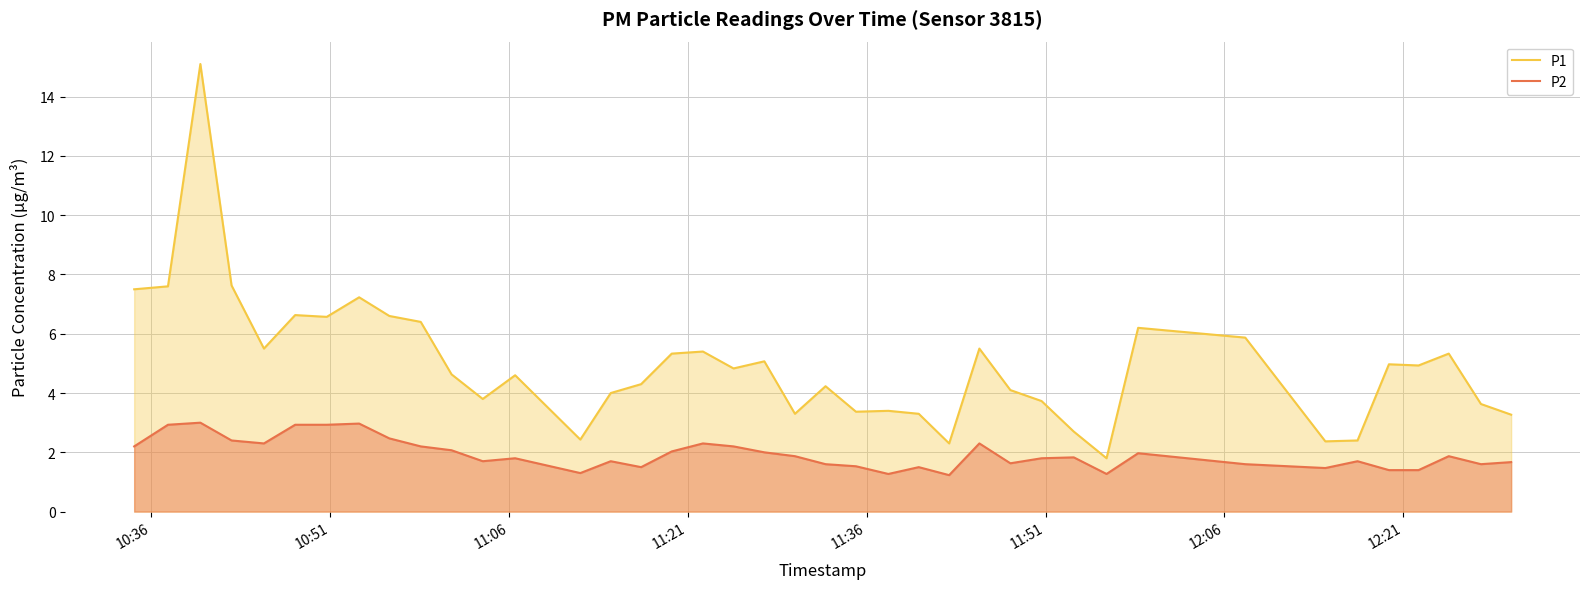

What is the difference between the maximum and minimum values in the P2 series?

1.8